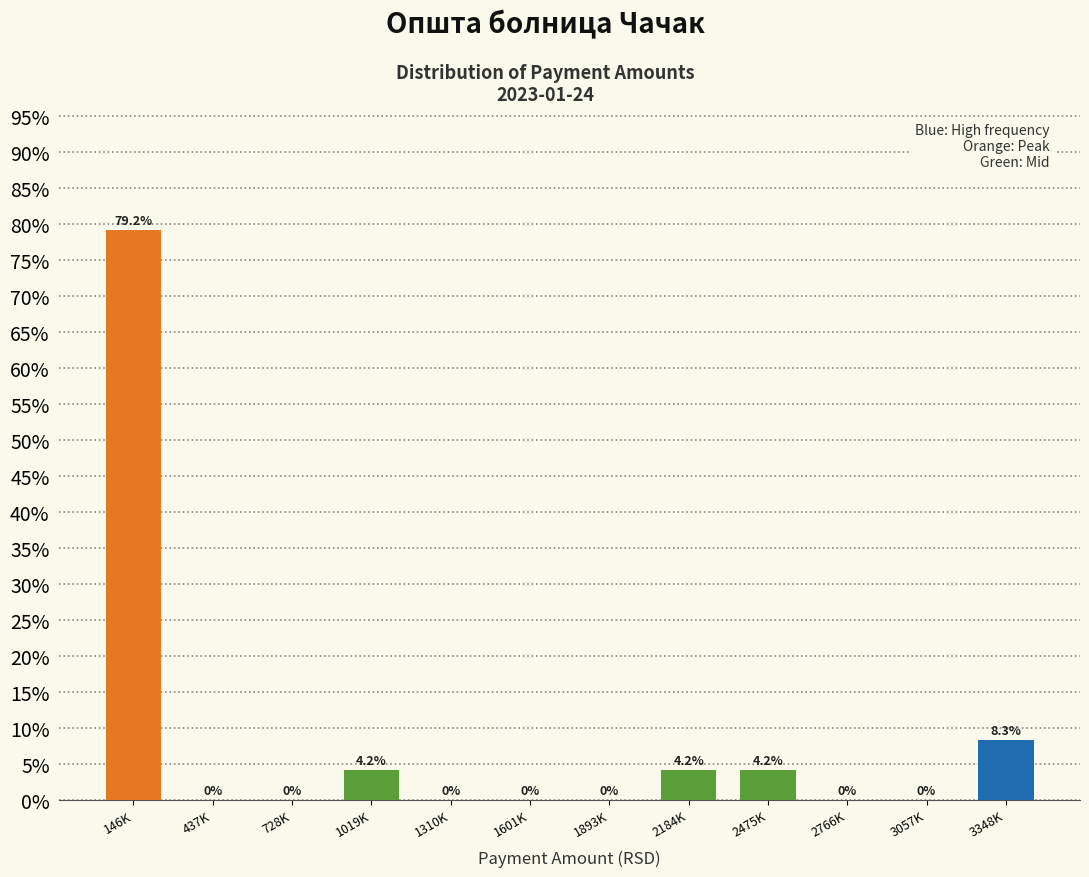

Reading left to right, list all the values displayed in this chart.

146K=79.2	437K=0.0	728K=0.0	1019K=4.2	1310K=0.0	1601K=0.0	1893K=0.0	2184K=4.2	2475K=4.2	2766K=0.0	3057K=0.0	3348K=8.3